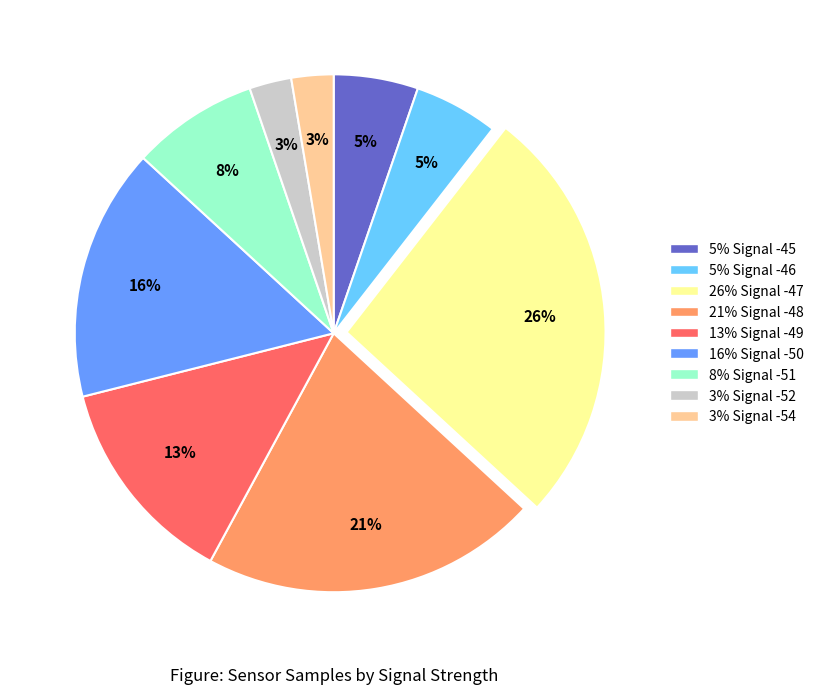

To the nearest percent, what is the average slice percentage?

11%